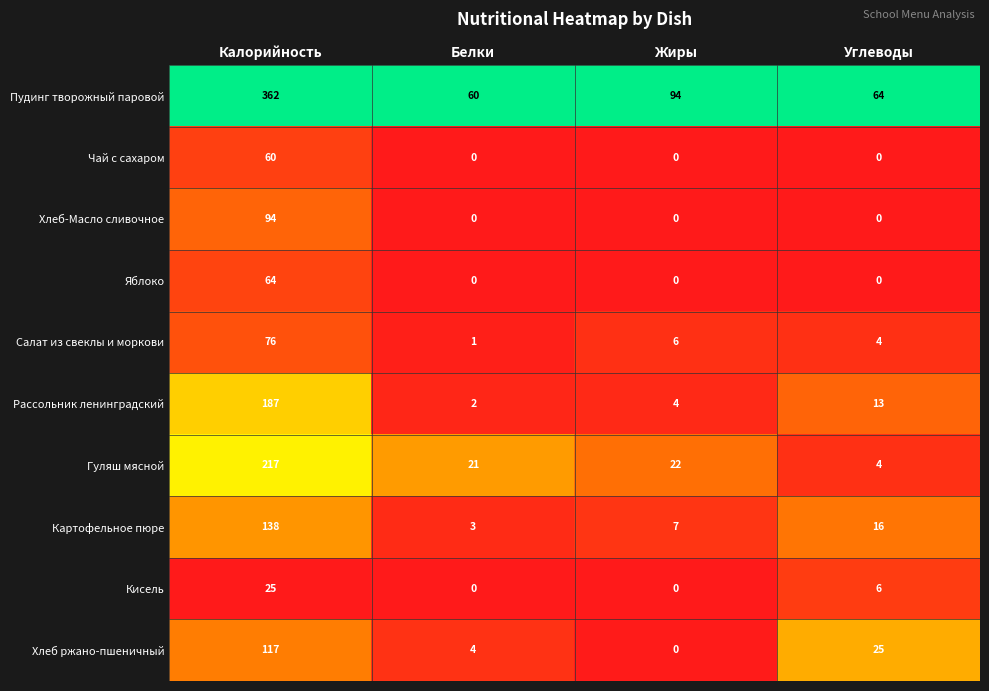

Is it true that Хлеб ржано-пшеничный equals 6 at Белки?

False